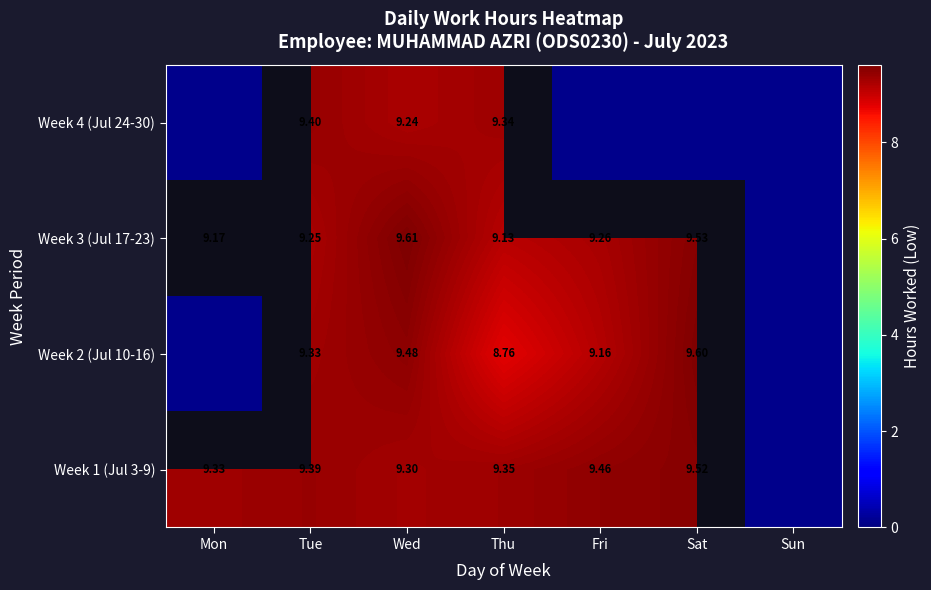

What is the maximum value shown in the chart?

9.6